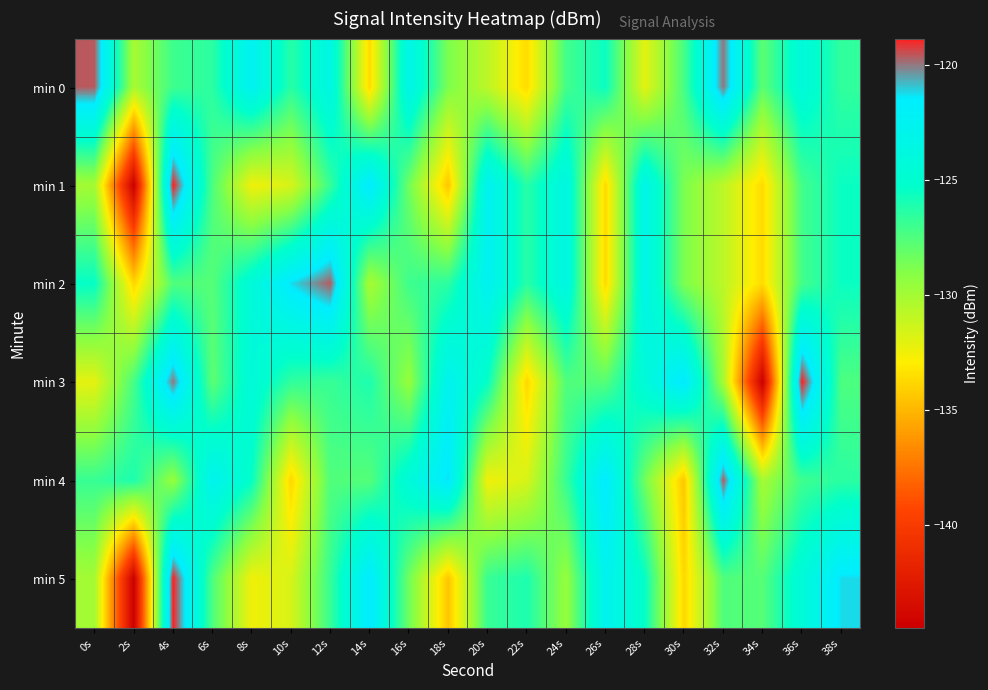

Reading right to left, what are all the values shown in this chart?

min 0: 38s=-126.6	36s=-124.3	34s=-127.9	32s=-120.0	30s=-127.3	28s=-132.1	26s=-125.6	24s=-127.2	22s=-133.6	20s=-130.8	18s=-128.8	16s=-123.2	14s=-133.7	12s=-123.5	10s=-126.4	8s=-122.5	6s=-126.5	4s=-127.0	2s=-130.1	0s=-119.6
min 1: 38s=-125.6	36s=-127.2	34s=-133.6	32s=-130.8	30s=-128.8	28s=-123.2	26s=-133.7	24s=-123.5	22s=-126.4	20s=-122.5	18s=-134.4	16s=-128.4	14s=-121.3	12s=-126.8	10s=-131.7	8s=-132.5	6s=-127.4	4s=-118.9	2s=-144.5	0s=-130.0
min 2: 38s=-125.6	36s=-127.2	34s=-133.6	32s=-130.8	30s=-128.8	28s=-123.2	26s=-133.7	24s=-123.5	22s=-126.4	20s=-122.5	18s=-126.5	16s=-127.0	14s=-130.1	12s=-119.6	10s=-121.2	8s=-124.3	6s=-127.7	4s=-127.5	2s=-133.8	0s=-125.4
min 3: 38s=-127.4	36s=-118.9	34s=-144.5	32s=-130.0	30s=-121.2	28s=-124.3	26s=-127.7	24s=-127.5	22s=-133.8	20s=-125.4	18s=-122.7	16s=-129.6	14s=-126.1	12s=-126.9	10s=-126.6	8s=-124.3	6s=-127.9	4s=-120.0	2s=-127.3	0s=-132.1
min 4: 38s=-126.5	36s=-127.0	34s=-130.1	32s=-119.6	30s=-134.4	28s=-128.4	26s=-121.3	24s=-126.8	22s=-131.7	20s=-132.5	18s=-121.2	16s=-124.3	14s=-127.7	12s=-127.5	10s=-133.8	8s=-125.4	6s=-122.7	4s=-129.6	2s=-126.1	0s=-126.9
min 5: 38s=-121.2	36s=-124.3	34s=-127.7	32s=-127.5	30s=-133.8	28s=-125.4	26s=-122.7	24s=-129.6	22s=-126.1	20s=-126.9	18s=-134.4	16s=-128.4	14s=-121.3	12s=-126.8	10s=-131.7	8s=-132.5	6s=-127.4	4s=-118.9	2s=-144.5	0s=-130.0